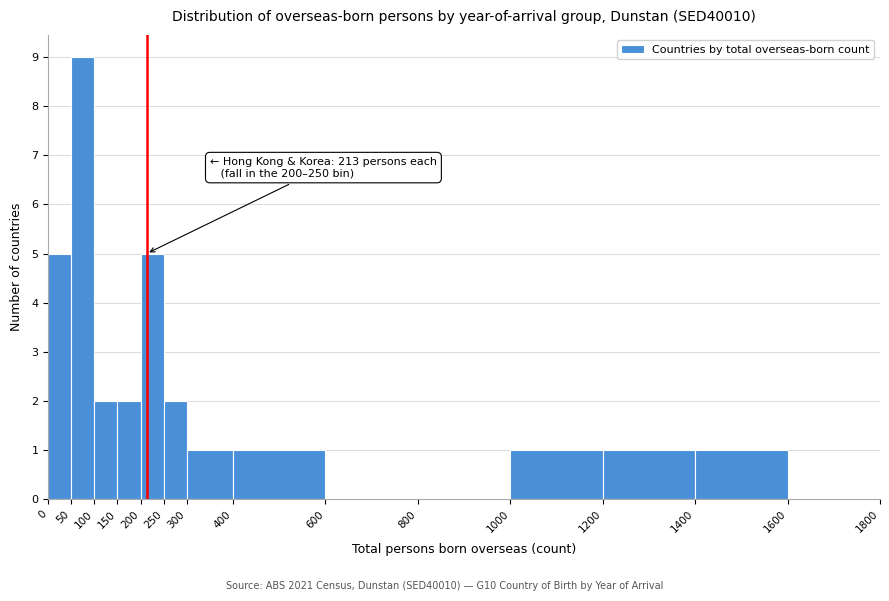

Over which range of the x-axis is the bar tallest?

50 to 100